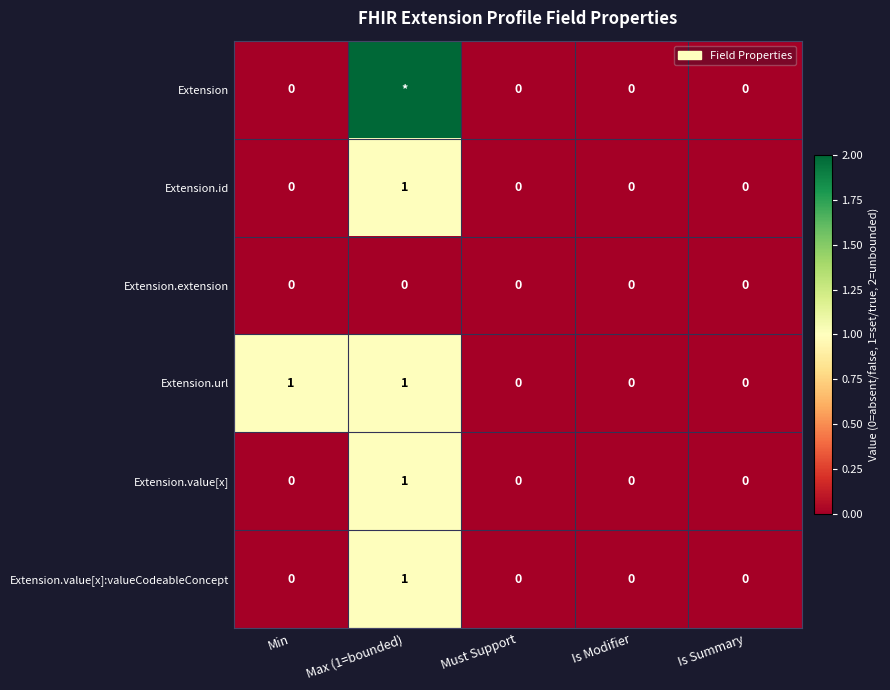

How many Extension.value[x] values are between 0 and 1?

5